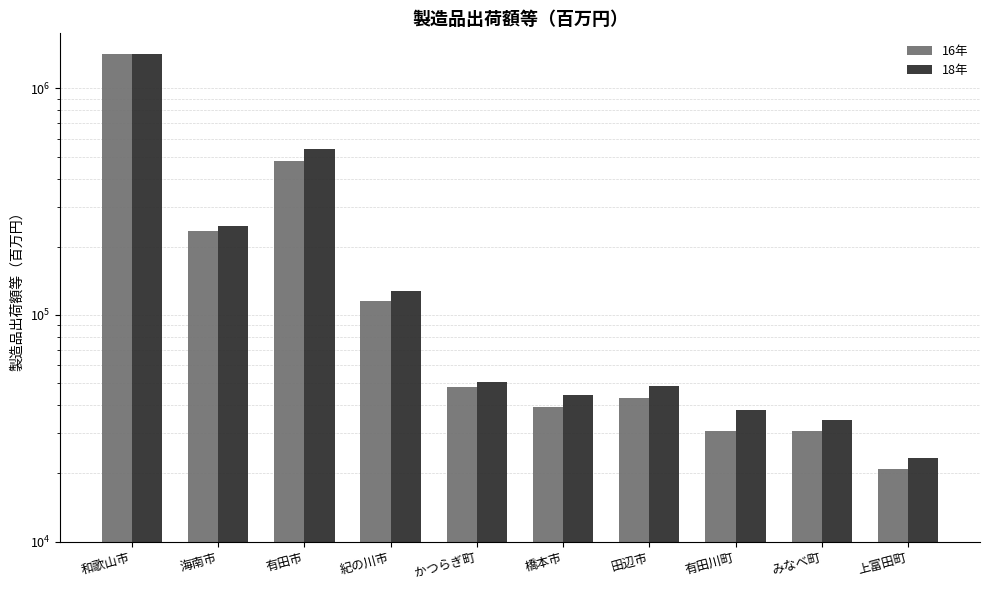

Which category has the lowest value in the 18年 series?

上富田町